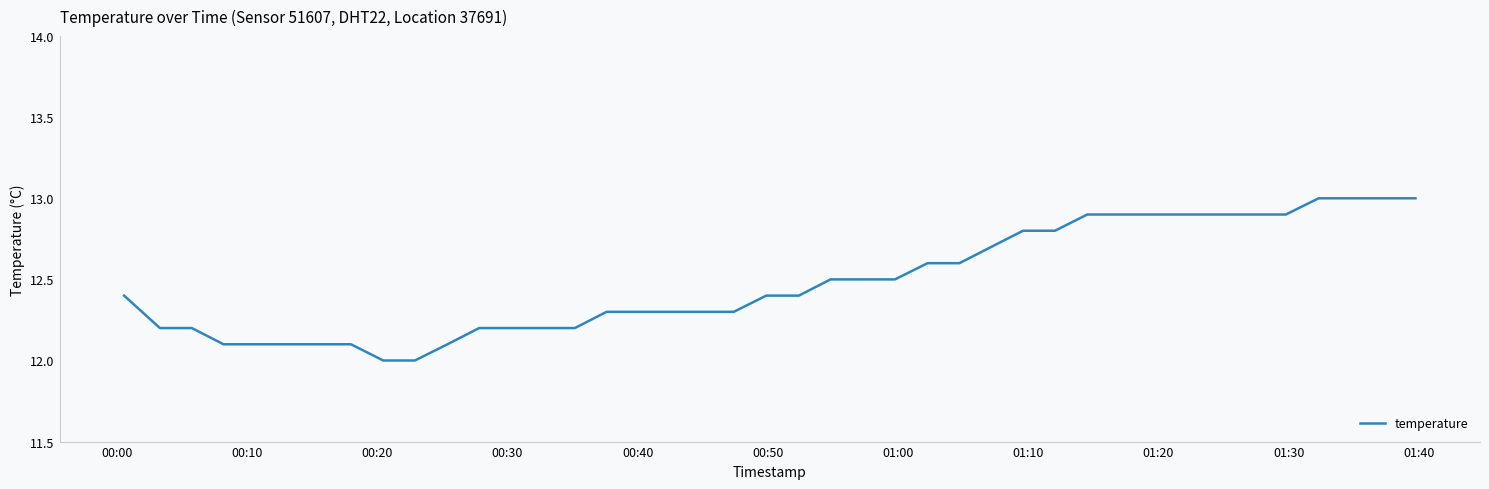

What is the smallest value displayed?

12.0